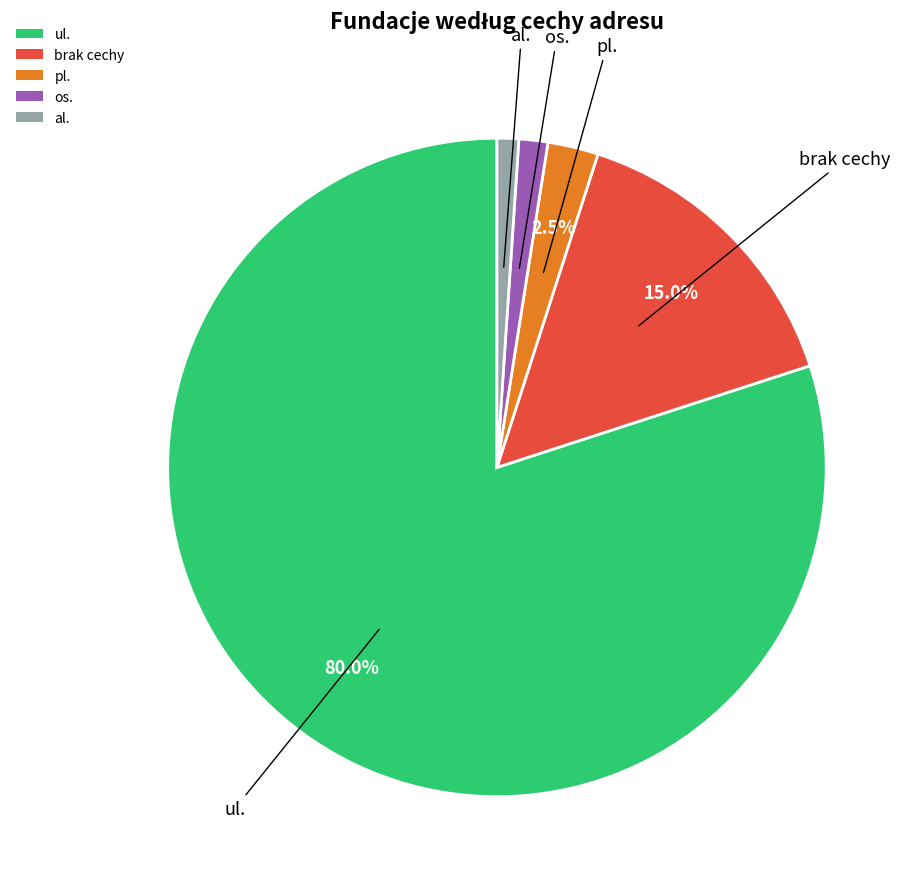

Does any single category account for the majority?

Yes